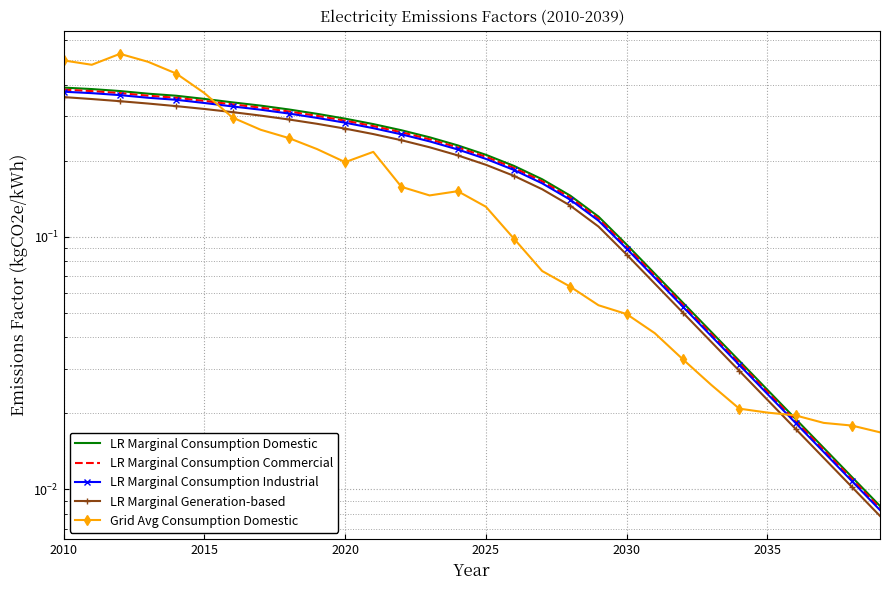

Reading left to right, extract all data points from this chart.

LR Marginal Consumption Domestic: 0.4	0.4	0.4	0.4	0.4	0.4	0.3	0.3	0.3	0.3	0.3	0.3	0.3	0.2	0.2	0.2	0.2	0.2	0.1	0.1	0.1	0.1	0.1	0.0	0.0	0.0	0.0	0.0	0.0	0.0
LR Marginal Consumption Commercial: 0.4	0.4	0.4	0.4	0.4	0.3	0.3	0.3	0.3	0.3	0.3	0.3	0.3	0.2	0.2	0.2	0.2	0.2	0.1	0.1	0.1	0.1	0.1	0.0	0.0	0.0	0.0	0.0	0.0	0.0
LR Marginal Consumption Industrial: 0.4	0.4	0.4	0.4	0.3	0.3	0.3	0.3	0.3	0.3	0.3	0.3	0.3	0.2	0.2	0.2	0.2	0.2	0.1	0.1	0.1	0.1	0.1	0.0	0.0	0.0	0.0	0.0	0.0	0.0
LR Marginal Generation-based: 0.4	0.4	0.3	0.3	0.3	0.3	0.3	0.3	0.3	0.3	0.3	0.3	0.2	0.2	0.2	0.2	0.2	0.2	0.1	0.1	0.1	0.1	0.1	0.0	0.0	0.0	0.0	0.0	0.0	0.0
Grid Avg Consumption Domestic: 0.5	0.5	0.5	0.5	0.4	0.4	0.3	0.3	0.2	0.2	0.2	0.2	0.2	0.1	0.2	0.1	0.1	0.1	0.1	0.1	0.0	0.0	0.0	0.0	0.0	0.0	0.0	0.0	0.0	0.0